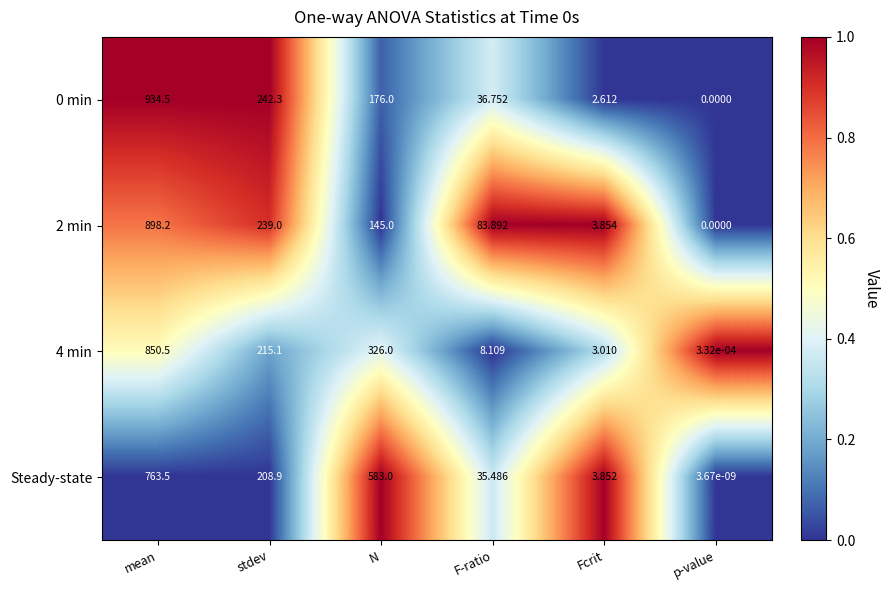

Is the value of 2 min at mean greater than the value of 4 min at p-value?

Yes